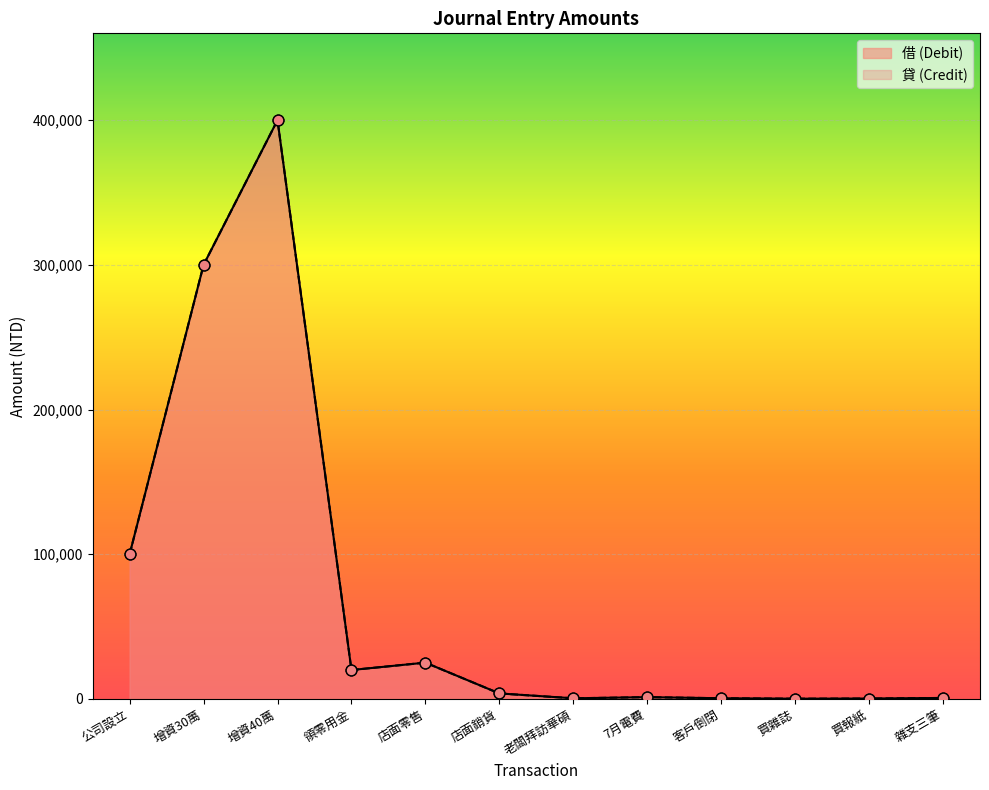

Is the value of 貸 (Credit) at 7月電費 greater than the value of 借 (Debit) at 領零用金?

No